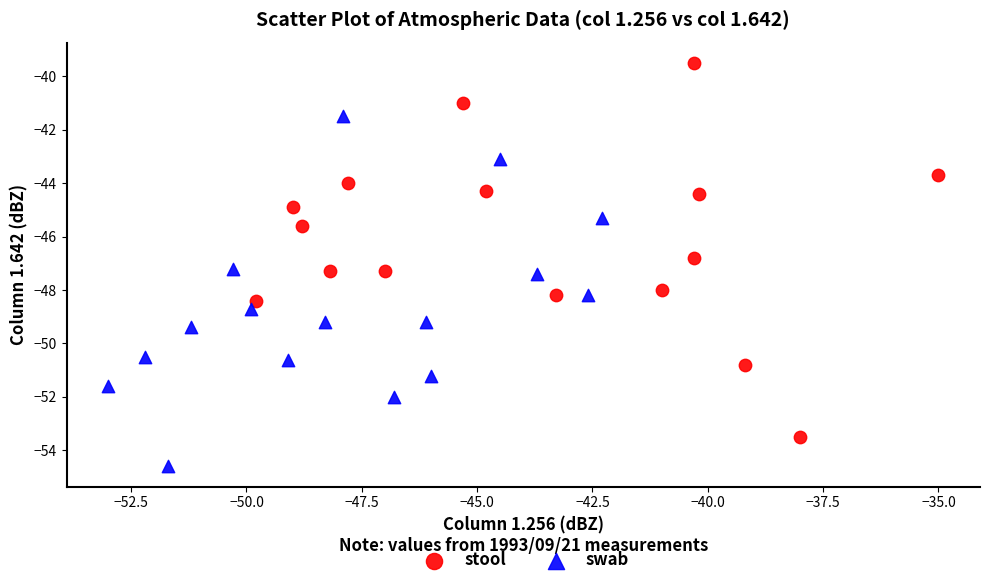

Which series has the widest spread of Y values?

stool